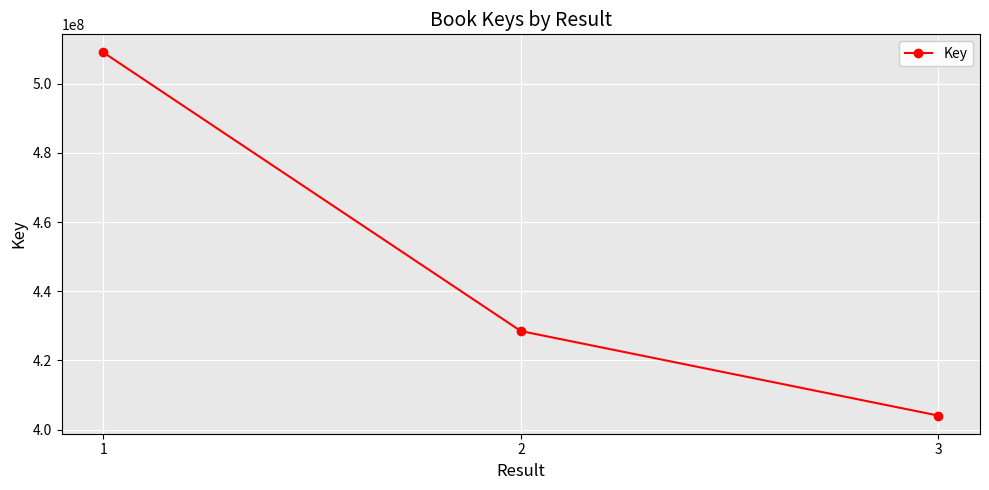

What is the difference between the values at 3 and 1?

104988984